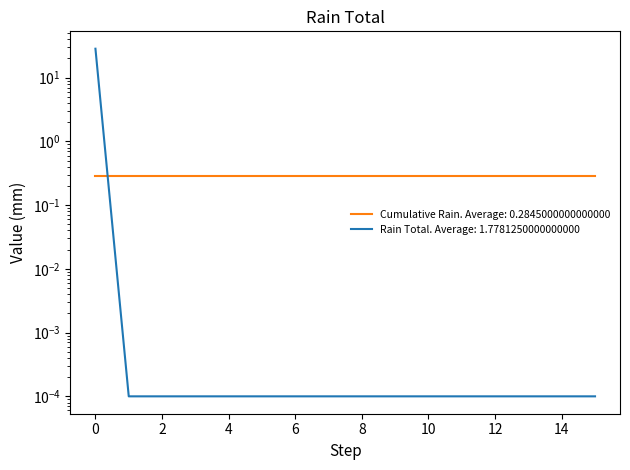

Where is the data nearest to the value 14?

1